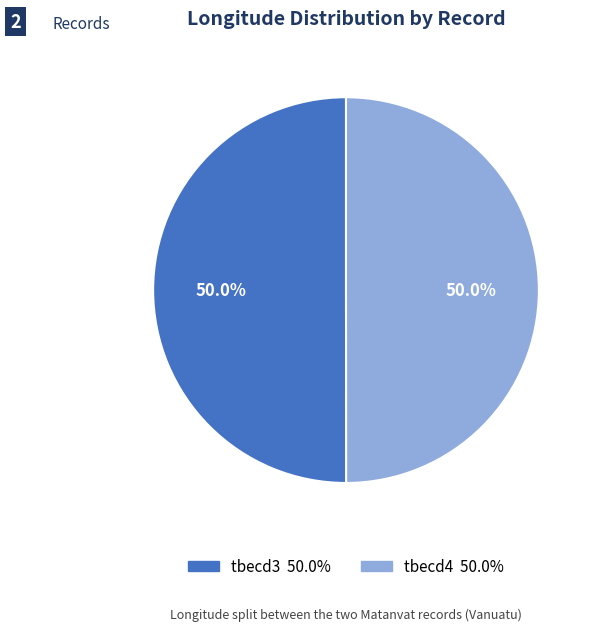

Is the sum of tbecd4 and tbecd3 greater than half?

Yes